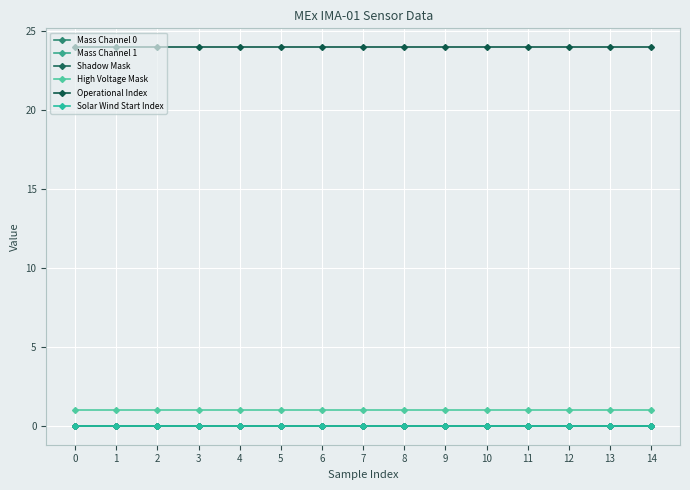

True or false: Mass Channel 0 and Operational Index intersect in this chart.

False